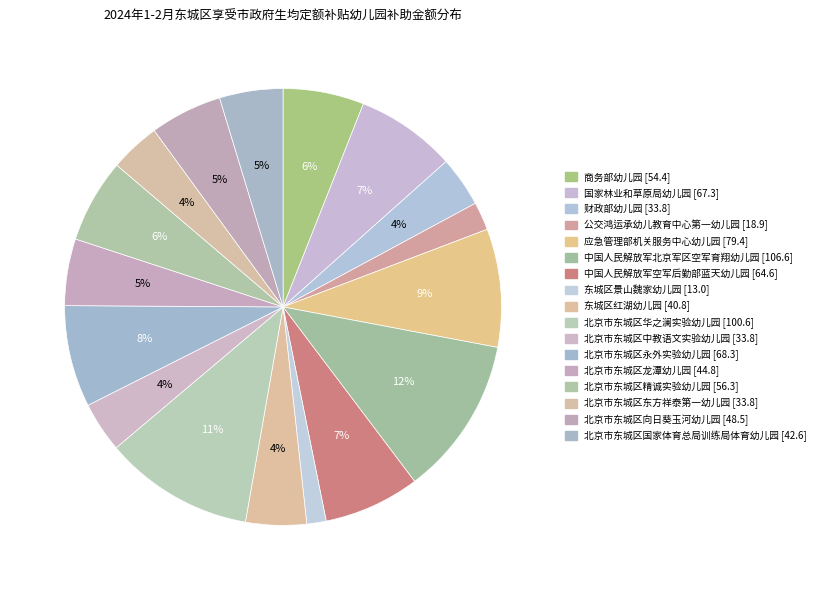

Count the number of slices in the pie.

17